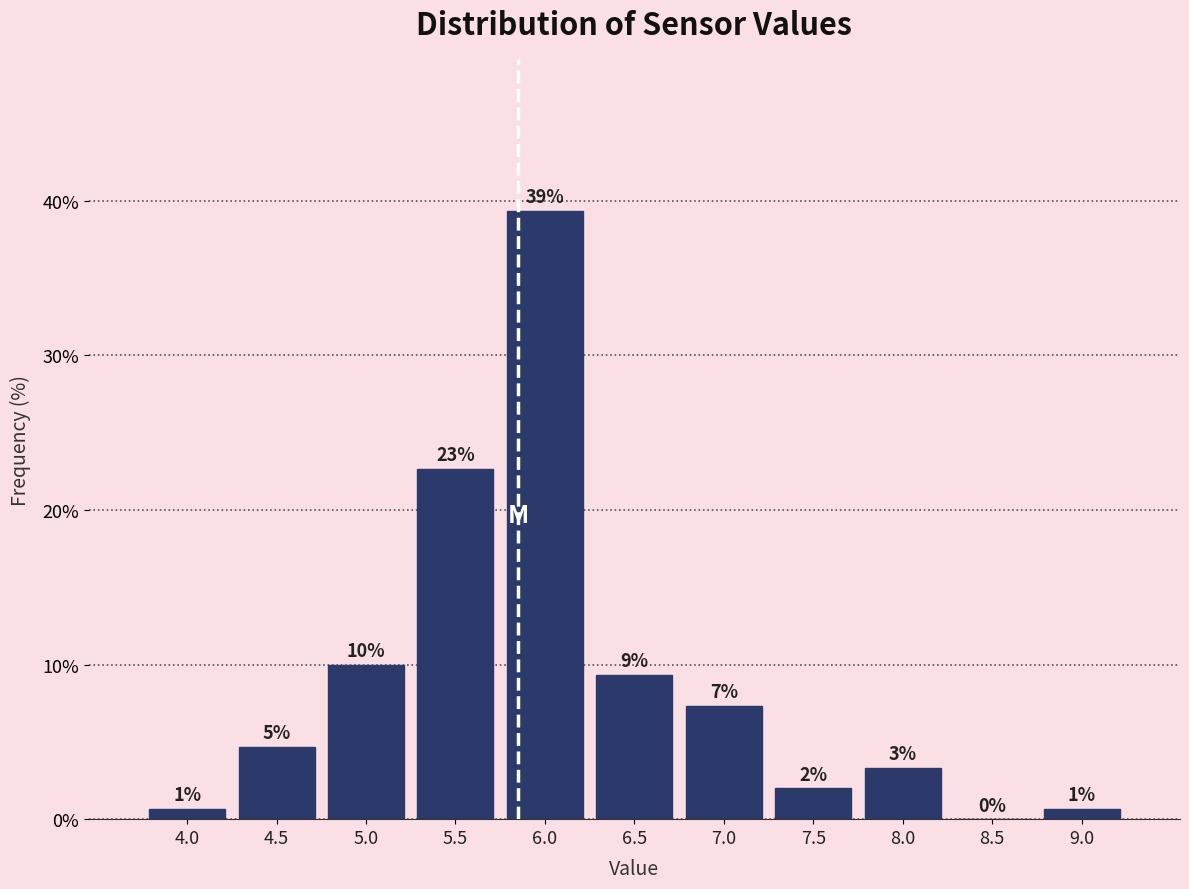

Are the bars horizontal?

No